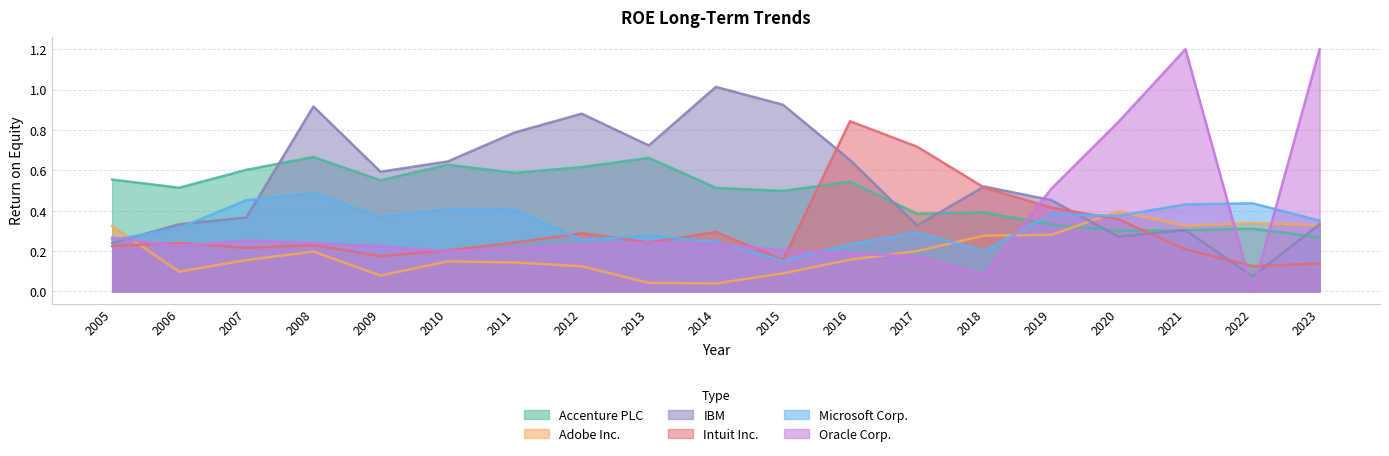

What is the spread (max minus min) of values at 2017?

0.5